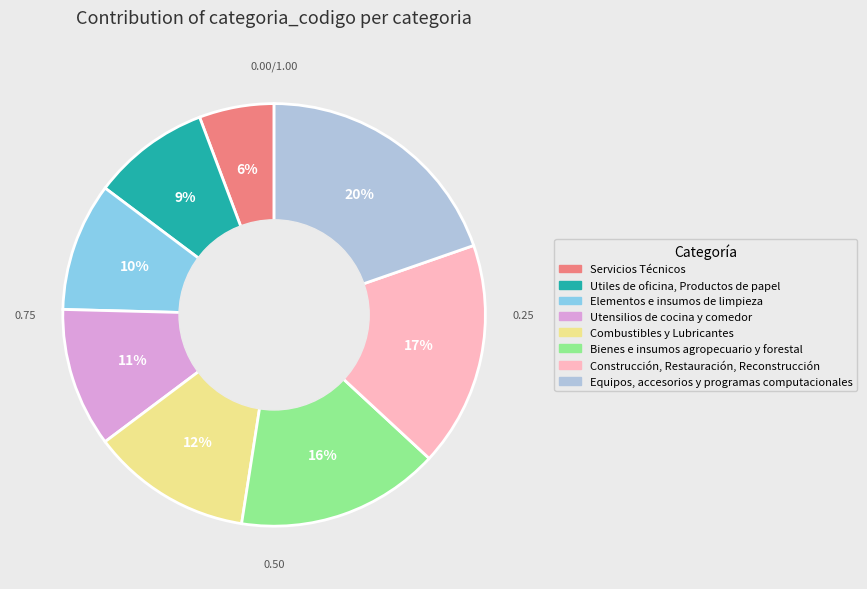

Does Equipos, accesorios y programas computacionales represent more than half of the total?

No